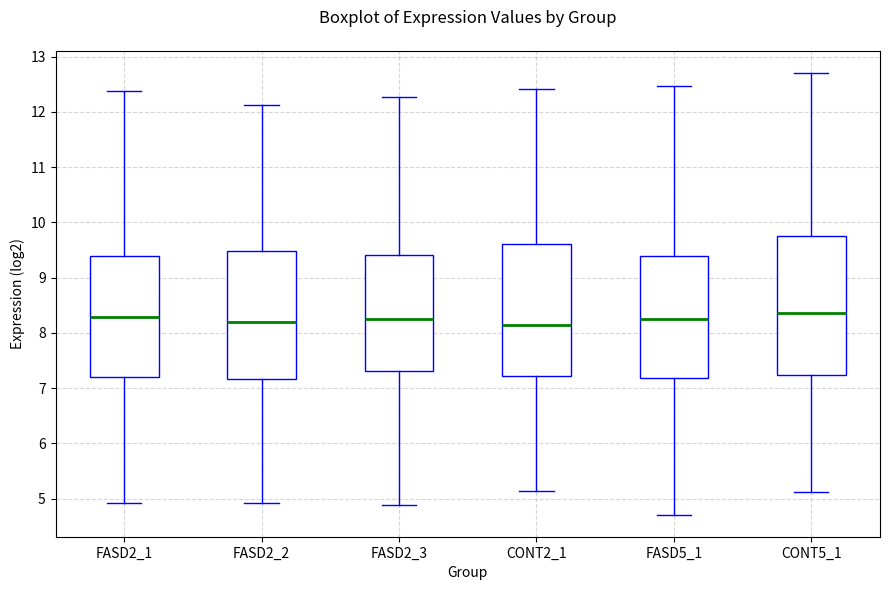

Where is the lower edge of the box for CONT5_1 on the y-axis? The values are not printed on the chart, so give them approximately, as read against the axis.

7.2